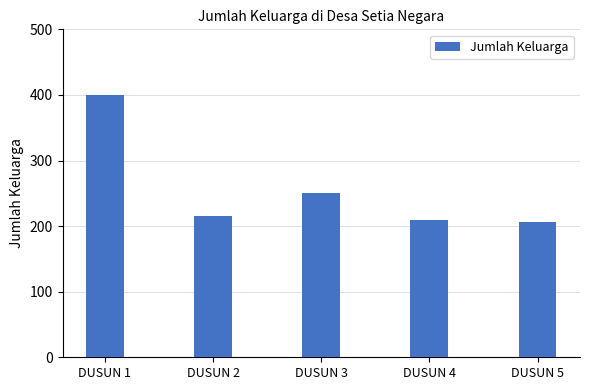

The value at DUSUN 3 is 335. True or false?

False